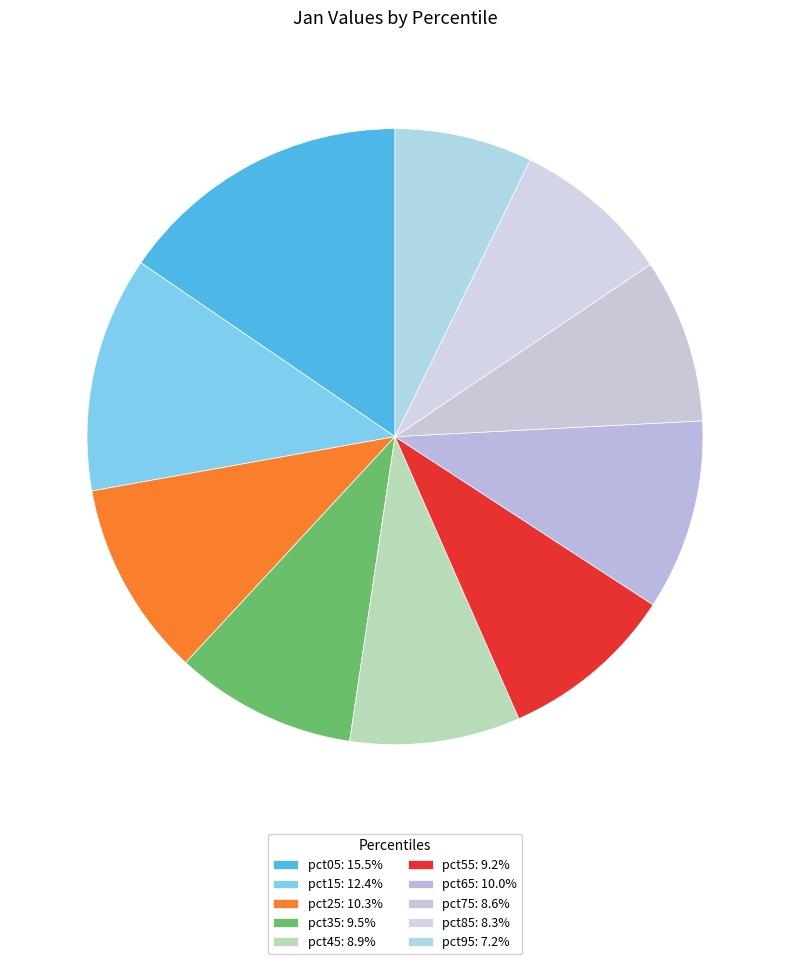

Is it true that pct65 is 10% of the pie?

True